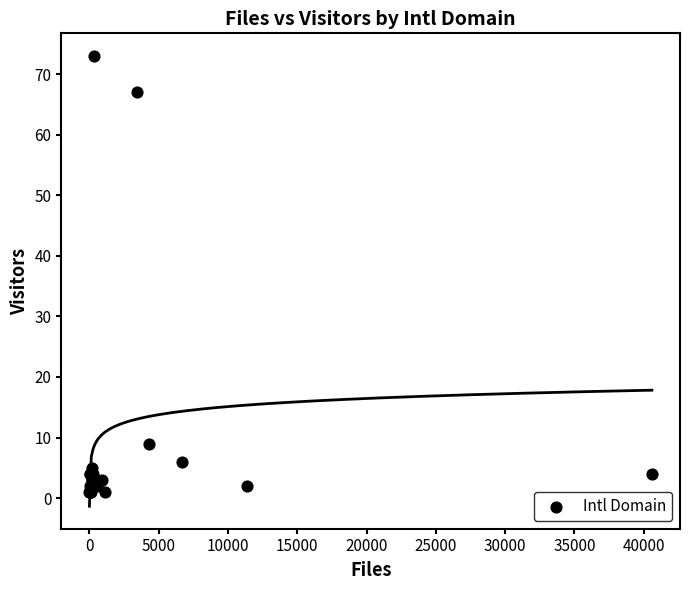

What Y value in the scatter plot is closest to 37?

9